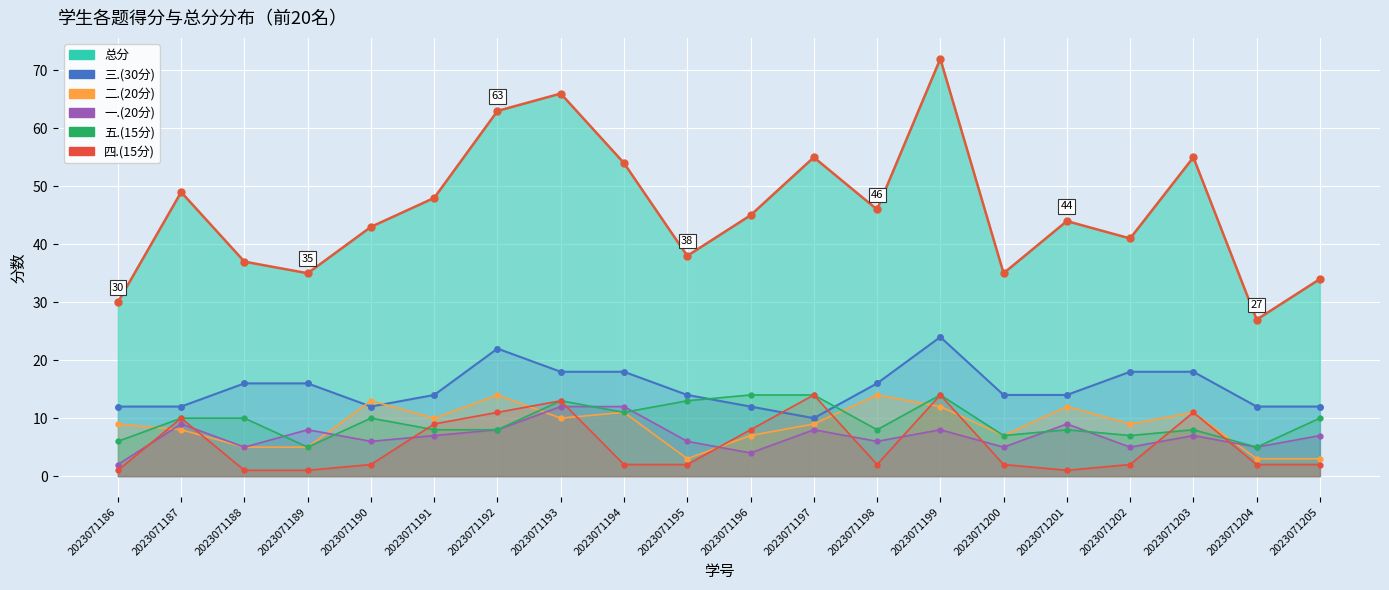

True or false: 一.(20分) has a value of 5 at 2023071204.

True